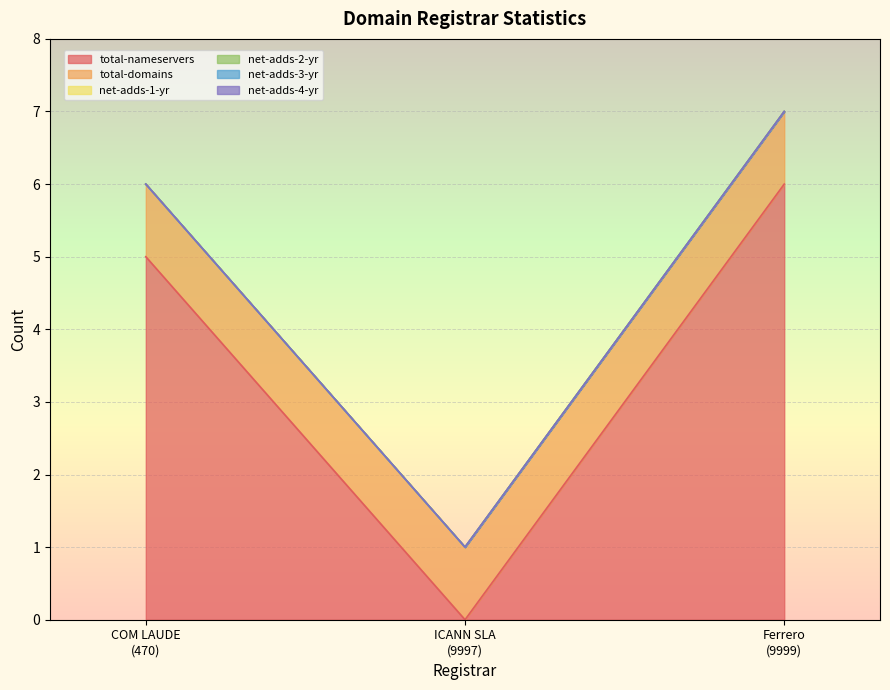

What is the maximum value for total-nameservers?

6